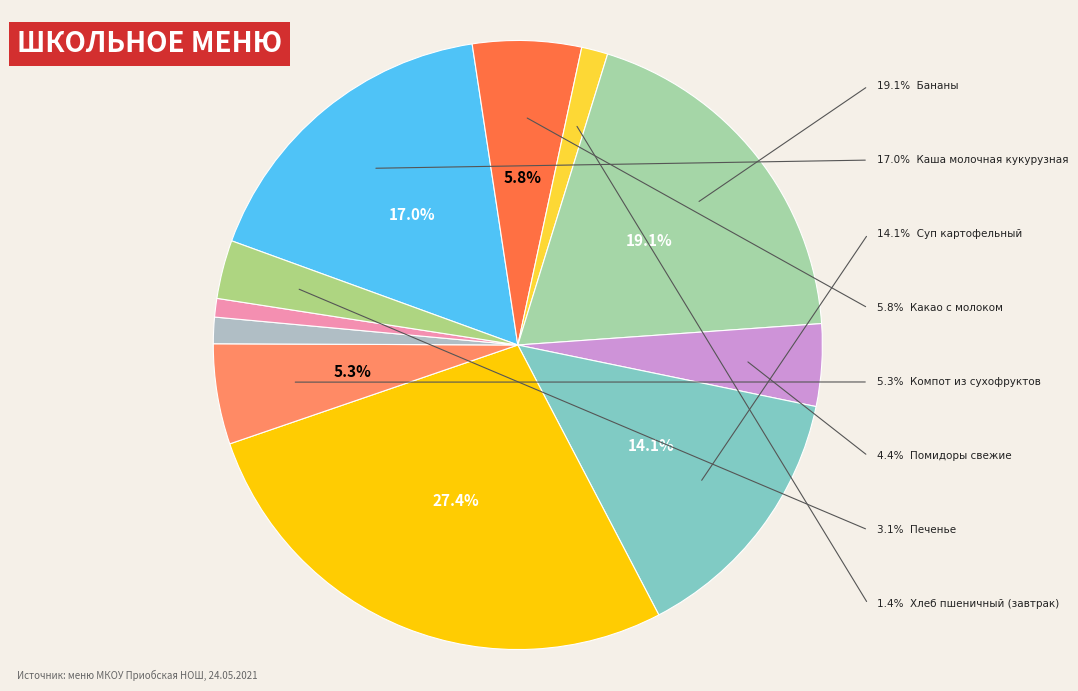

How many segments does this pie chart have?

11